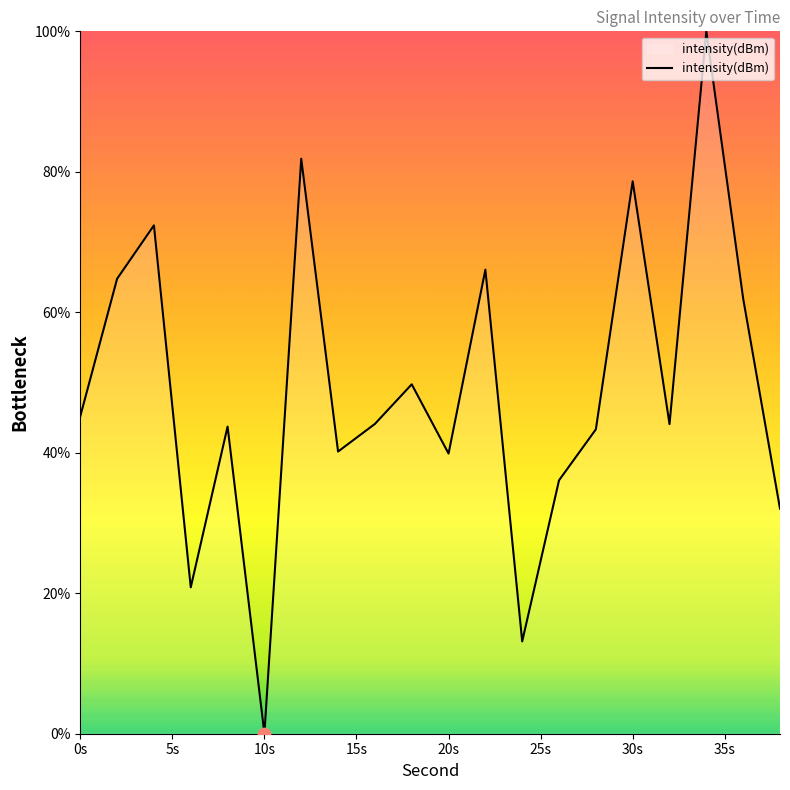

What is the difference between the maximum and minimum values?

100.0